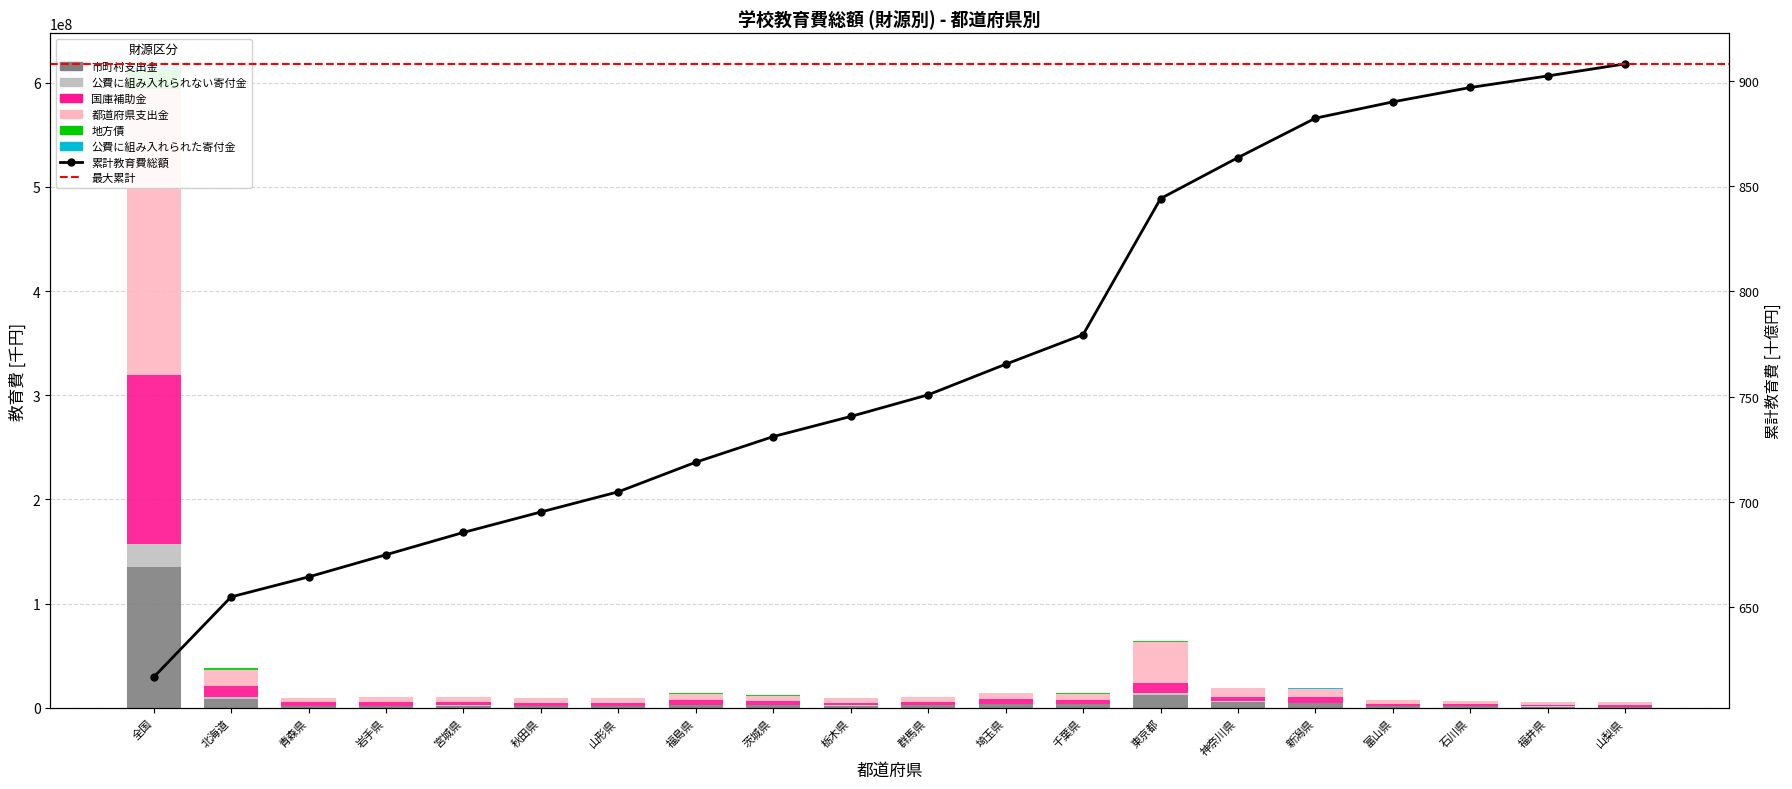

What is the label of the 11th bar from the right?

栃木県